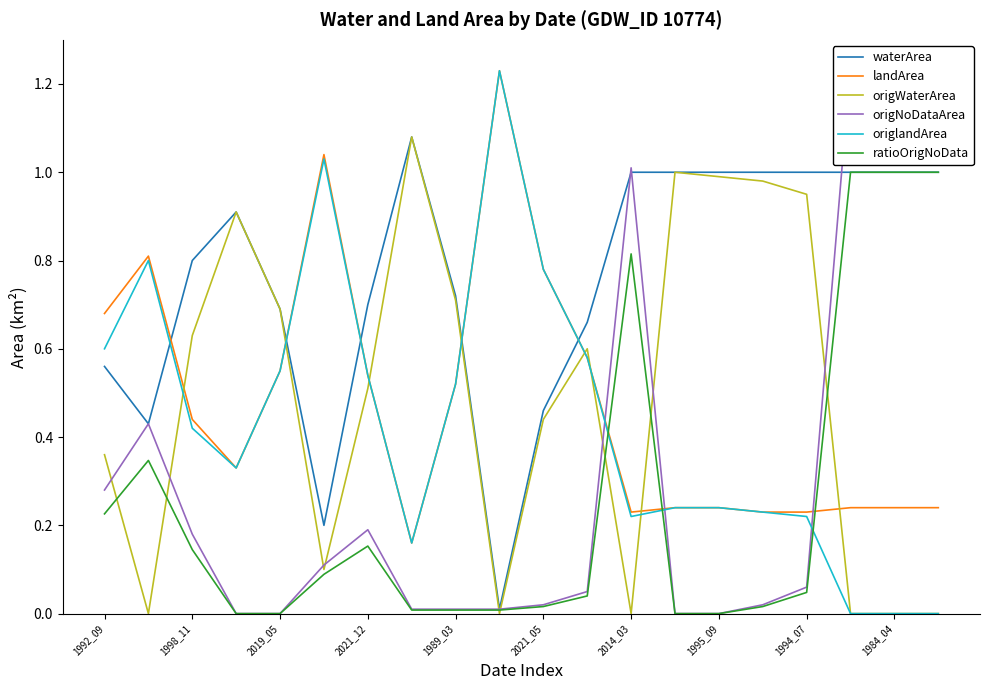

How many lines are shown in the chart?

6